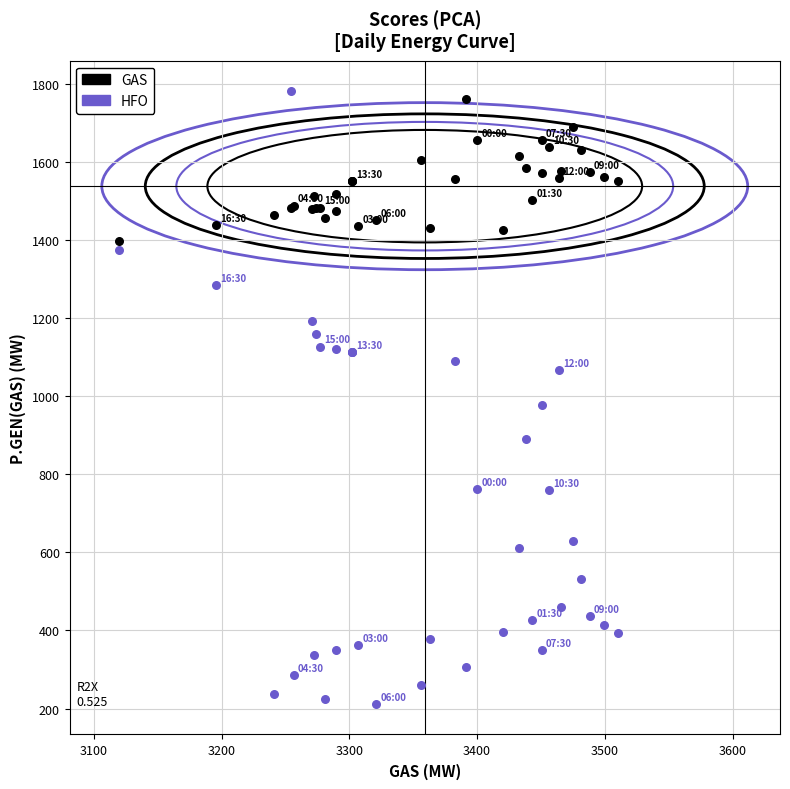

Which series has the widest spread of Y values?

HFO